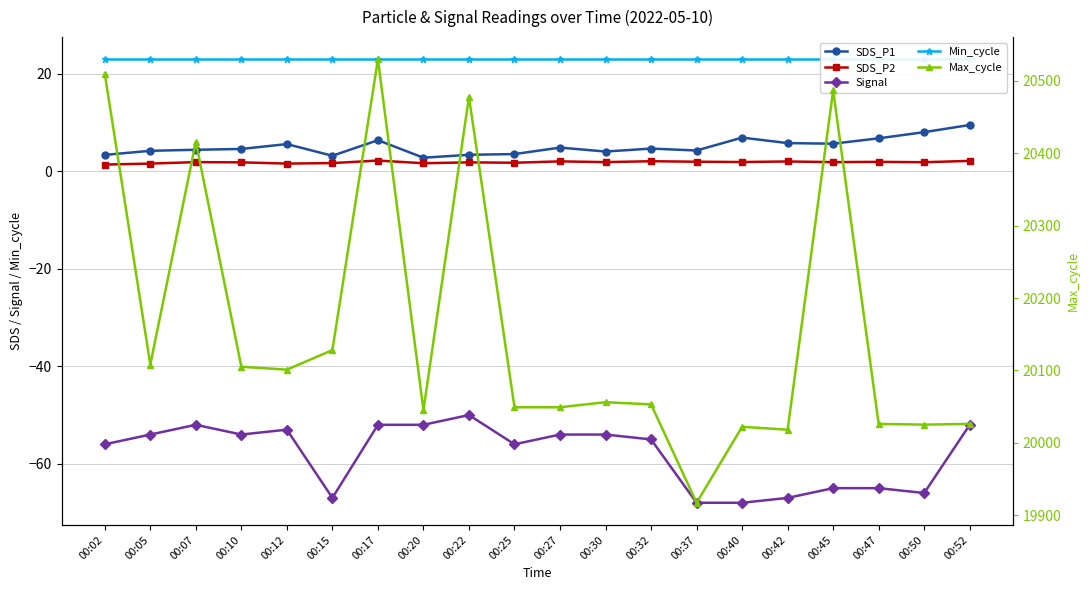

Which series has the largest range (max minus min)?

Max_cycle